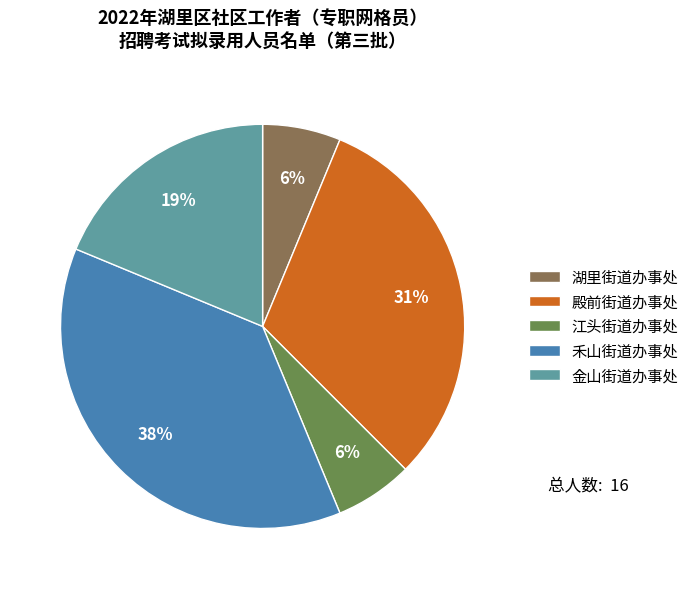

What percentage is the 殿前街道办事处 slice, to the nearest percent?

31%